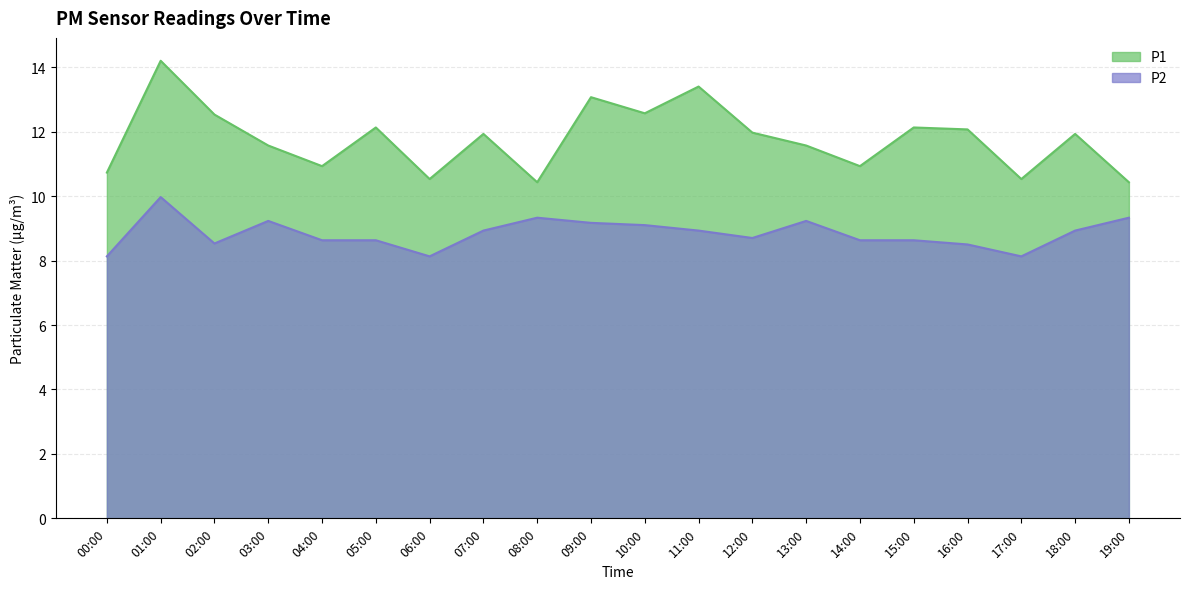

What position from the left is 14:00?

15